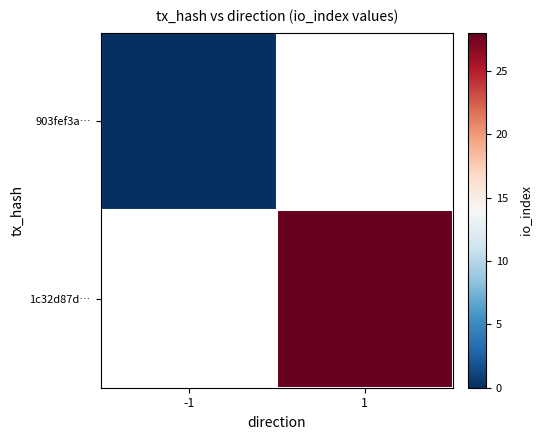

The 1c32d87d… series shows 28.0 at 1. True or false?

True